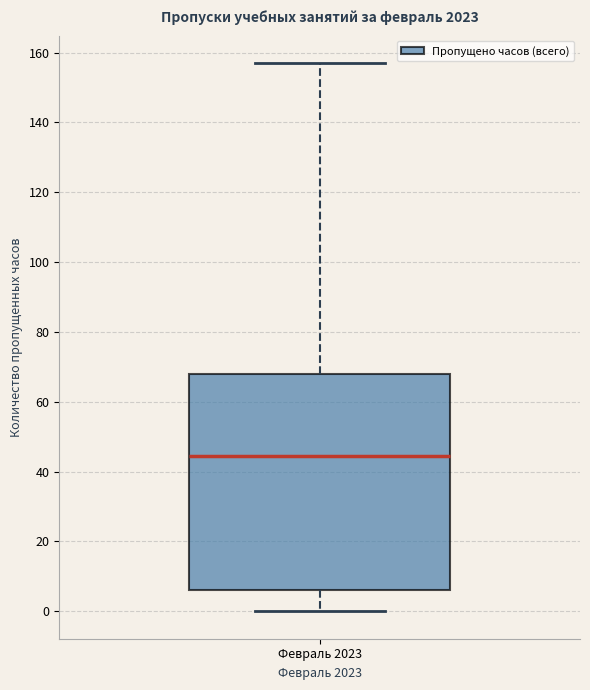

Transcribe this box plot: give where the median line is, the range the box spans, and where the two whiskers end, as read against the y-axis. The values are not printed on the chart, so give them approximately, as read against the axis.

median 44, box 6 to 68, whiskers 0 to 158